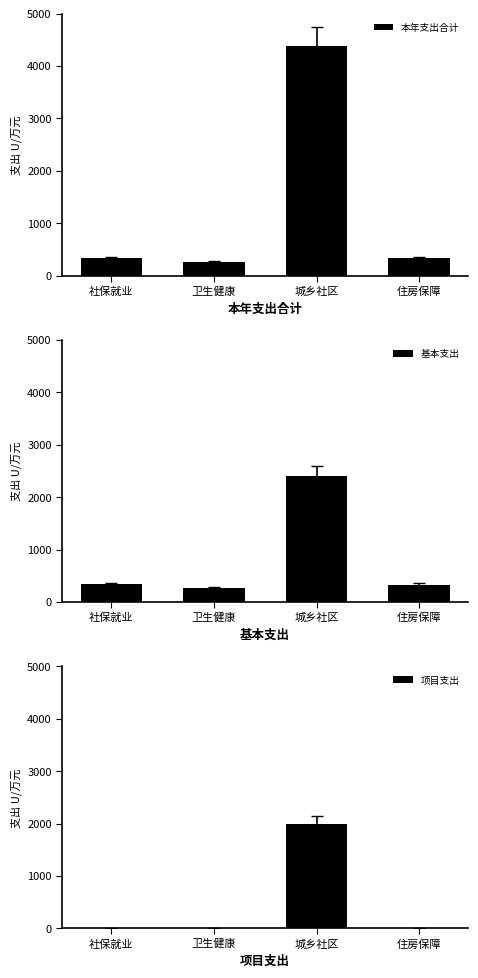

Reading right to left, what are all the values shown in this chart?

本年支出合计: 住房保障=333.1	城乡社区=4390.1	卫生健康=263.0	社保就业=335.8
基本支出: 住房保障=333.1	城乡社区=2401.5	卫生健康=263.0	社保就业=335.6
项目支出: 住房保障=0.0	城乡社区=1988.6	卫生健康=0.0	社保就业=0.3